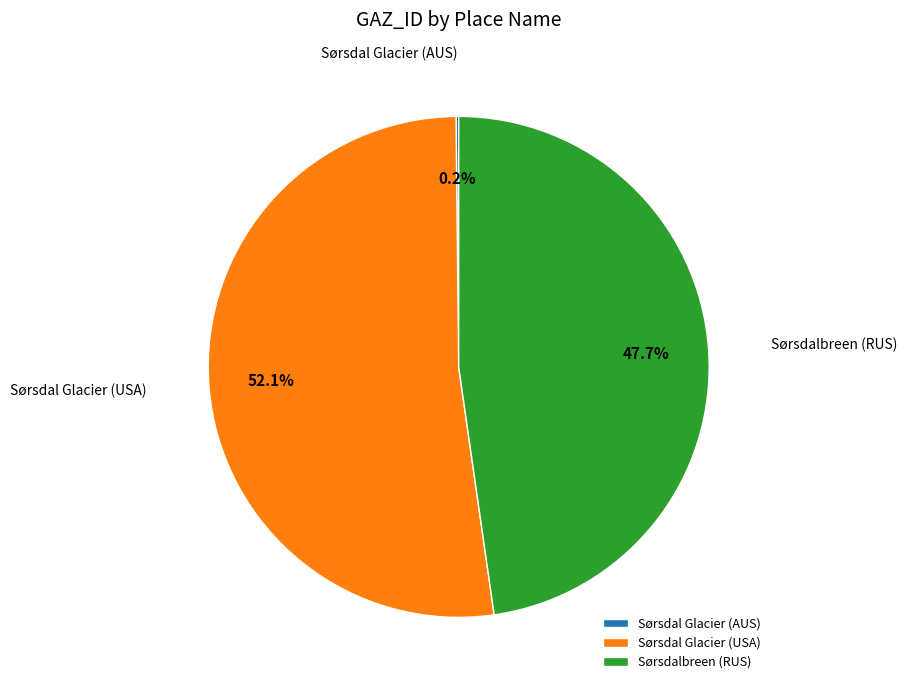

Which slice is the largest?

Sørsdal Glacier (USA)